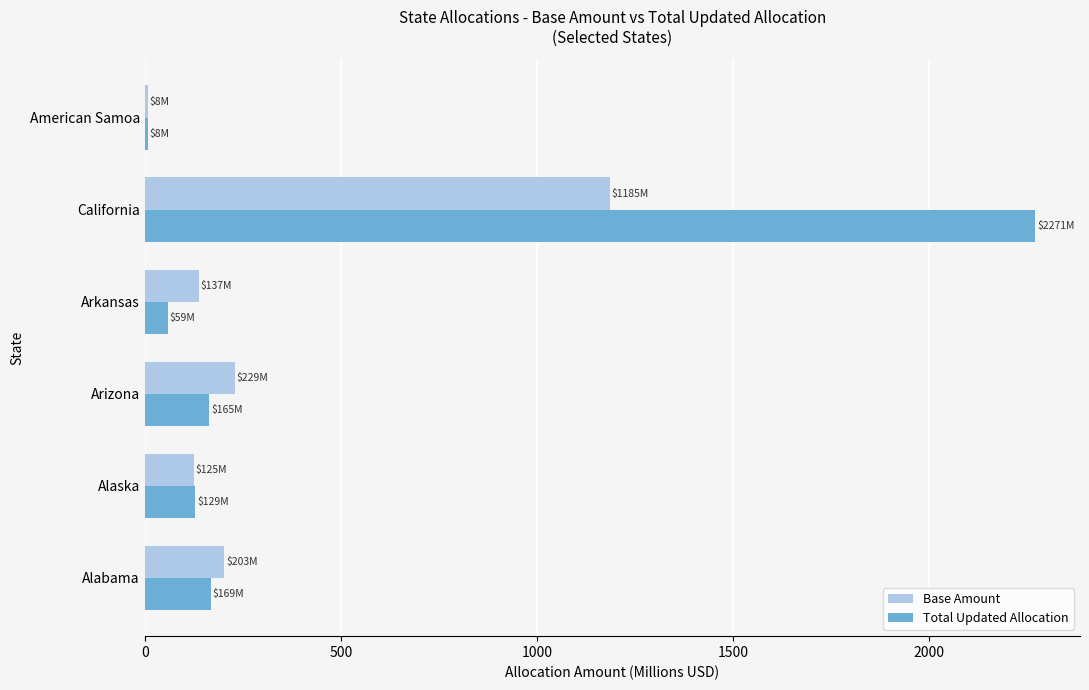

What is the spread (max minus min) of values at California?

1085.9